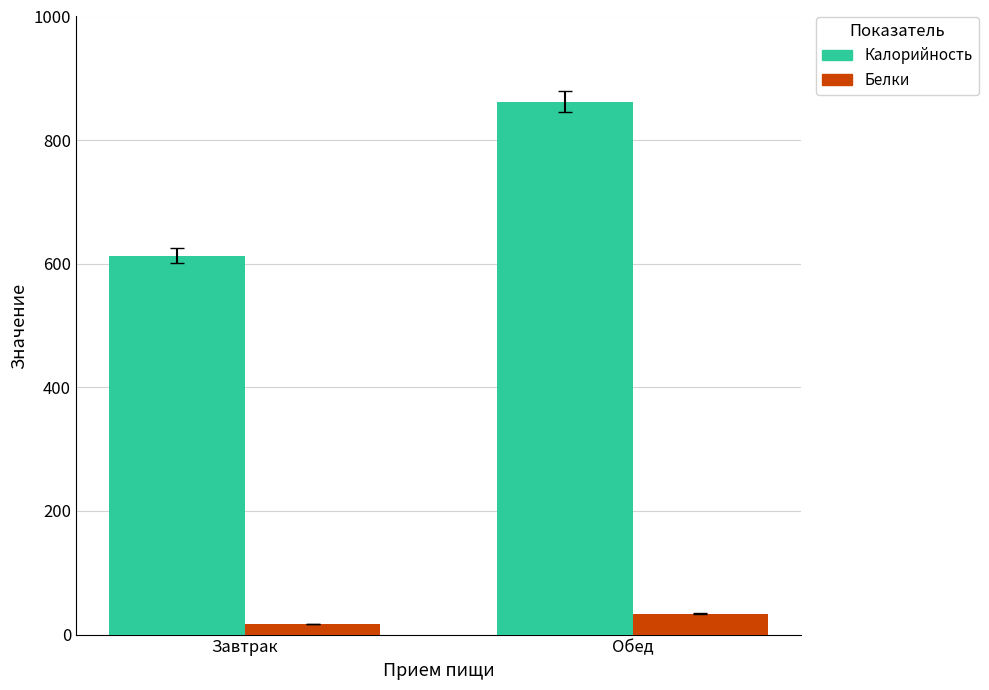

Count the Белки values in the range 17 to 34.

2